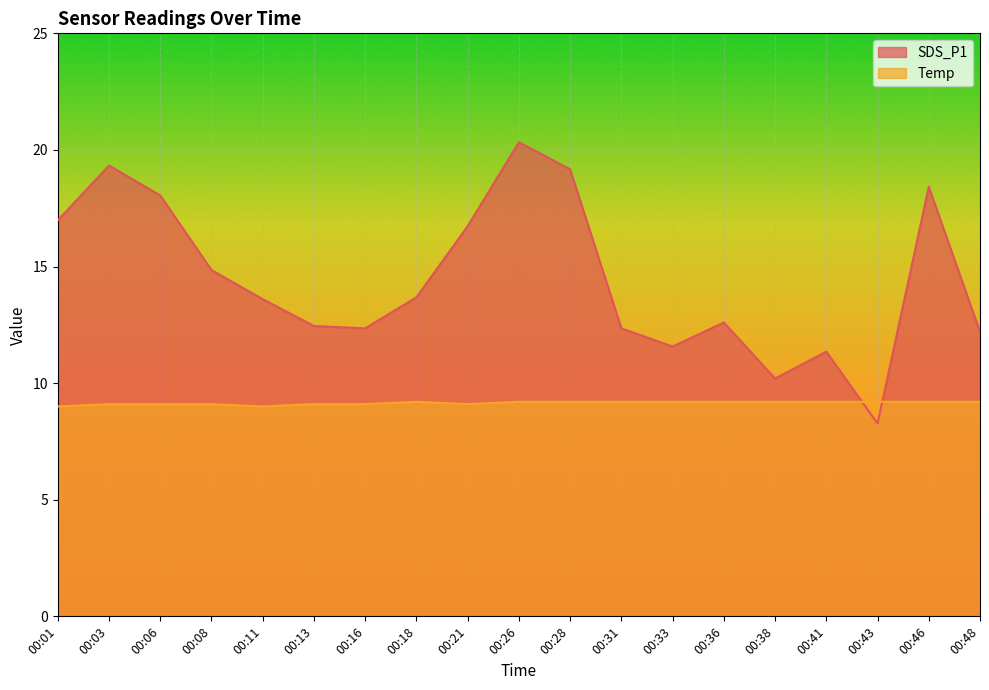

Count the Temp values in the range 9 to 10.

19